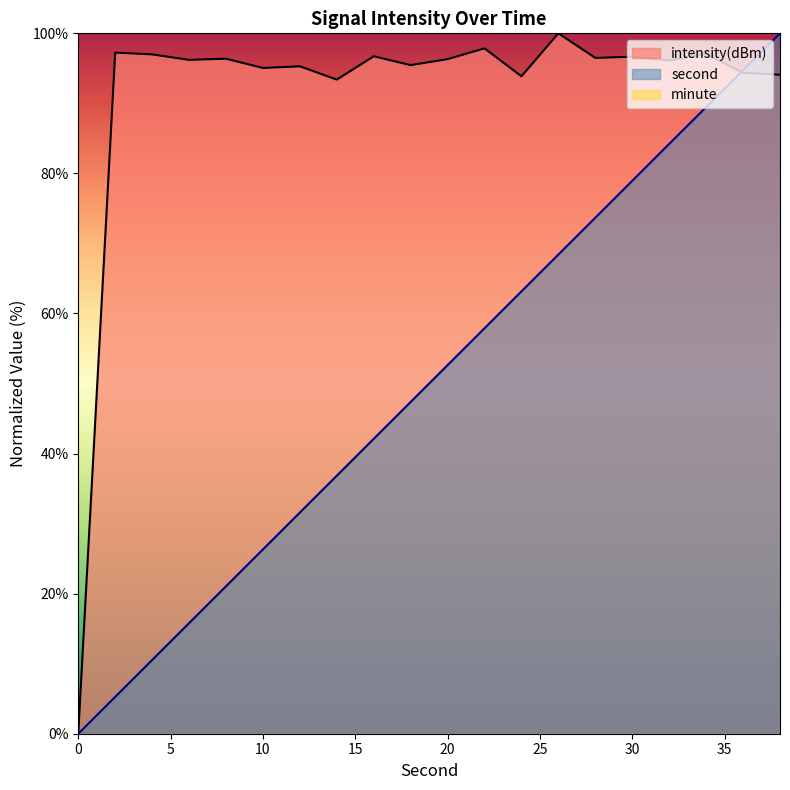

Which category has the highest value in the second series?

38